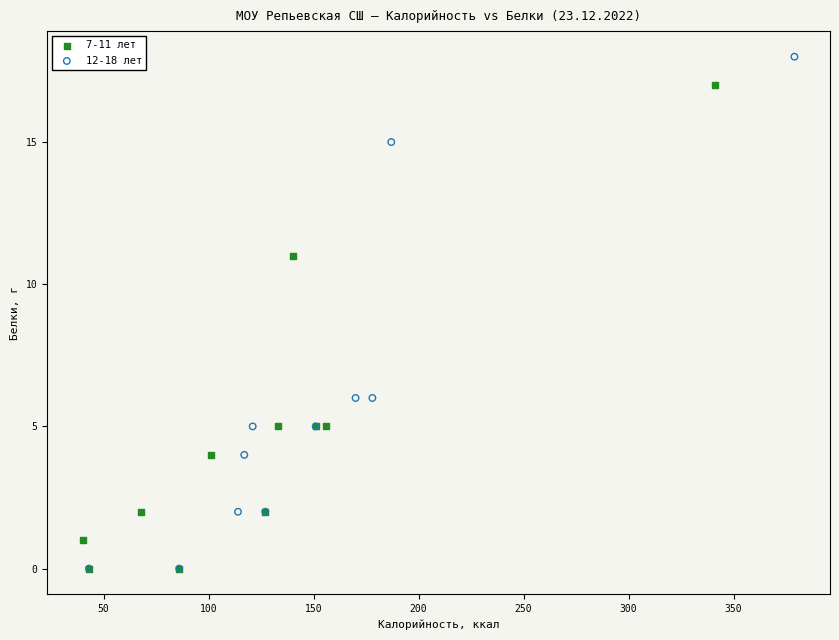

What are all the series names shown in the legend?

7-11 лет, 12-18 лет